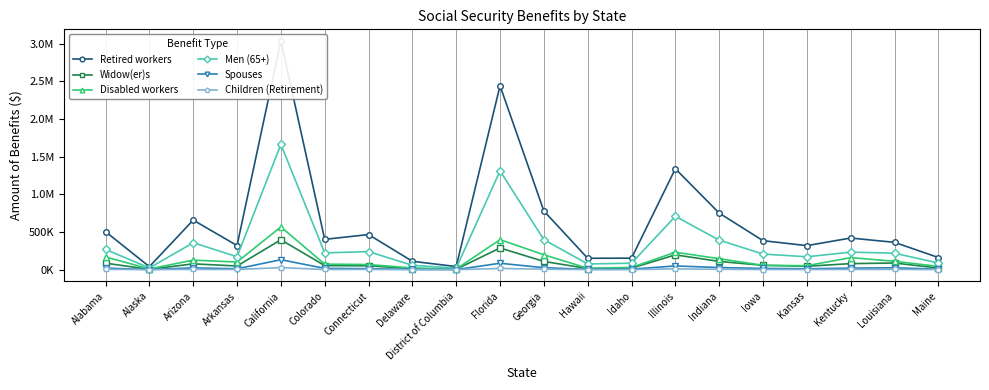

Reading left to right, what are all the values shown in this chart?

Retired workers: Alabama=504923	Alaska=40207	Arizona=658668	Arkansas=320568	California=3040374	Colorado=402730	Connecticut=466733	Delaware=111252	District of Columbia=41716	Florida=2443283	Georgia=779716	Hawaii=151357	Idaho=153289	Illinois=1340463	Indiana=751534	Iowa=385097	Kansas=319562	Kentucky=420432	Louisiana=363002	Maine=161752
Widow(er)s: Alabama=86356	Alaska=4718	Arizona=77590	Arkansas=48995	California=397274	Colorado=54370	Connecticut=51560	Delaware=13370	District of Columbia=5116	Florida=288358	Georgia=109703	Hawaii=15035	Idaho=20400	Illinois=197007	Indiana=109390	Iowa=57849	Kansas=45470	Kentucky=80489	Louisiana=88381	Maine=22380
Disabled workers: Alabama=169700	Alaska=9886	Arizona=127070	Arkansas=101514	California=568019	Colorado=73843	Connecticut=68444	Delaware=22273	District of Columbia=8913	Florida=399013	Georgia=197933	Hawaii=19334	Idaho=29900	Illinois=232133	Indiana=145658	Iowa=57921	Kansas=52863	Kentucky=160212	Louisiana=111671	Maine=43334
Men (65+): Alabama=268927	Alaska=22955	Arizona=358232	Arkansas=171978	California=1664337	Colorado=223344	Connecticut=239931	Delaware=58067	District of Columbia=20477	Florida=1312725	Georgia=398519	Hawaii=75782	Idaho=86266	Illinois=709086	Indiana=392139	Iowa=207850	Kansas=171342	Kentucky=233234	Louisiana=218818	Maine=88283
Spouses: Alabama=21279	Alaska=1305	Arizona=24444	Arkansas=11970	California=132241	Colorado=17782	Connecticut=13267	Delaware=3558	District of Columbia=1006	Florida=85375	Georgia=26211	Hawaii=4122	Idaho=6777	Illinois=49803	Indiana=28383	Iowa=16500	Kansas=12282	Kentucky=20790	Louisiana=25172	Maine=6367
Children (Retirement): Alabama=4990	Alaska=553	Arizona=4165	Arkansas=2674	California=27580	Colorado=2627	Connecticut=3276	Delaware=688	District of Columbia=370	Florida=16199	Georgia=6896	Hawaii=1574	Idaho=1146	Illinois=10897	Indiana=5258	Iowa=2205	Kansas=1983	Kentucky=3382	Louisiana=4102	Maine=1068